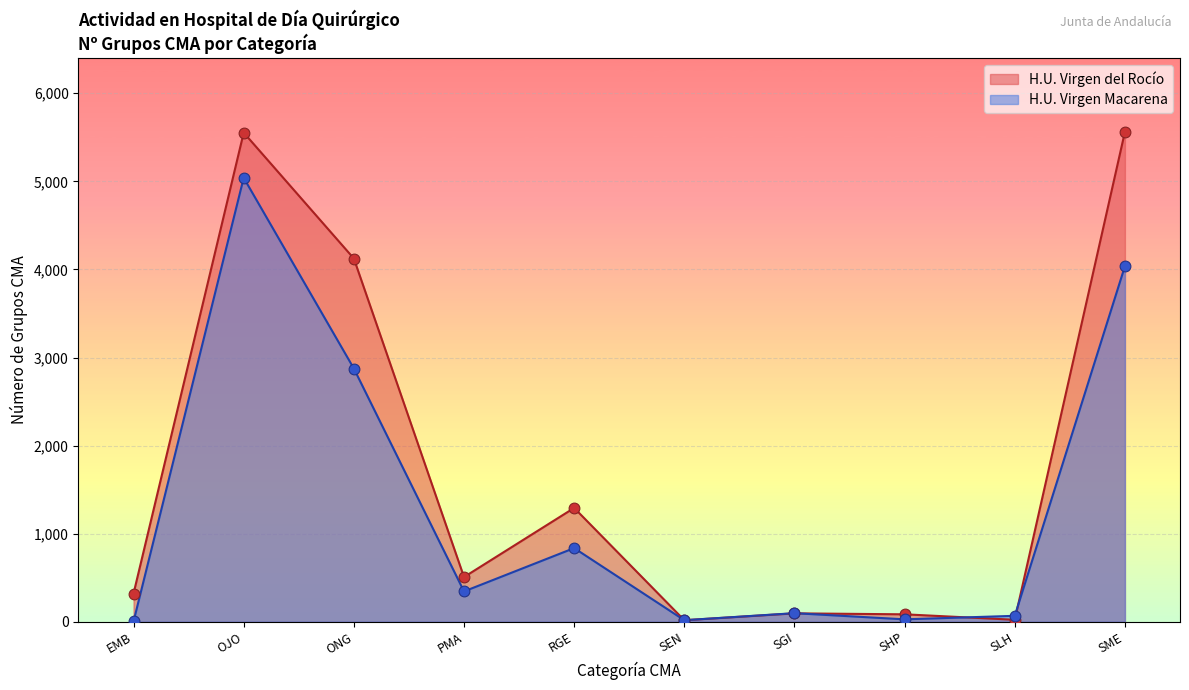

At which category is the sum across all series the highest?

OJO